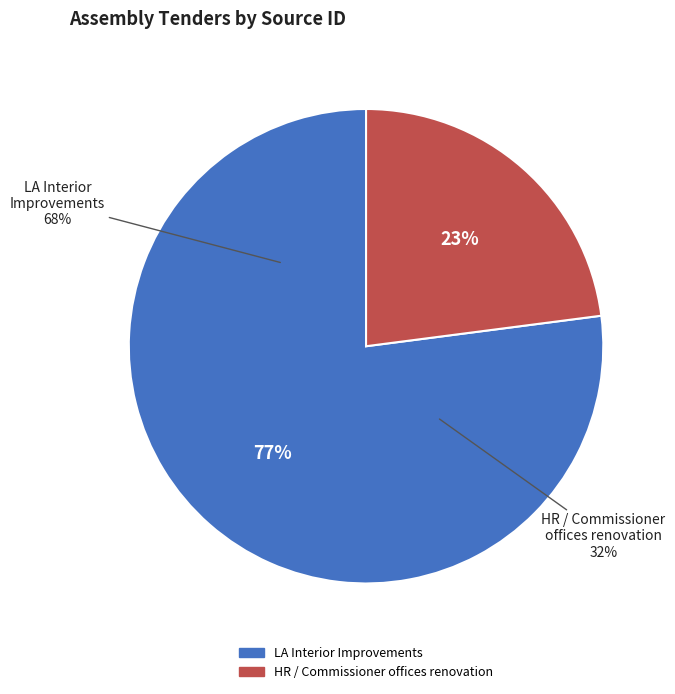

How many segments does this pie chart have?

2